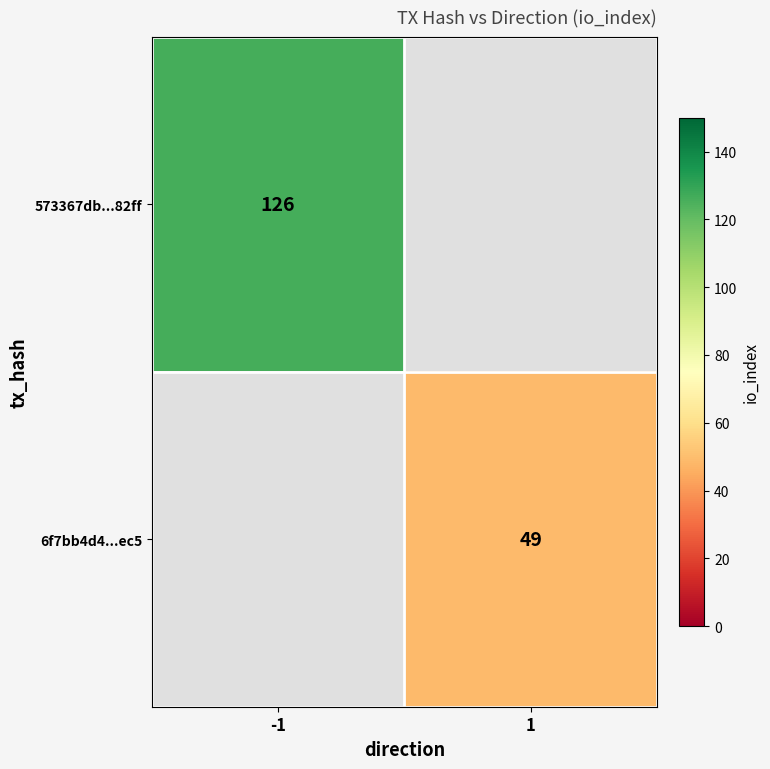

Is the value of 6f7bb4d4...ec5 at 1 greater than the value of 573367db...82ff at -1?

No